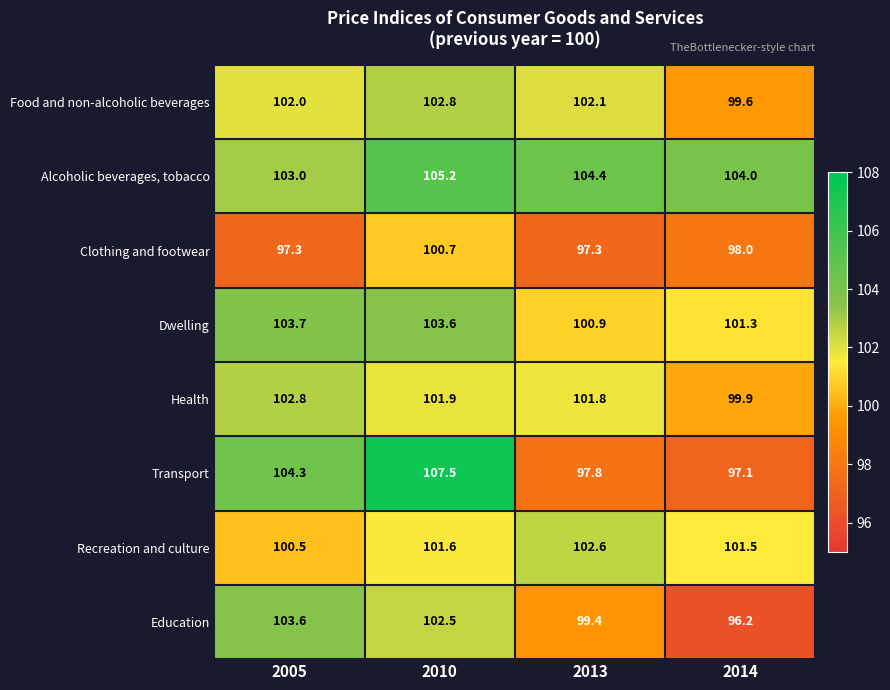

At which label does Recreation and culture first exceed 101?

2010